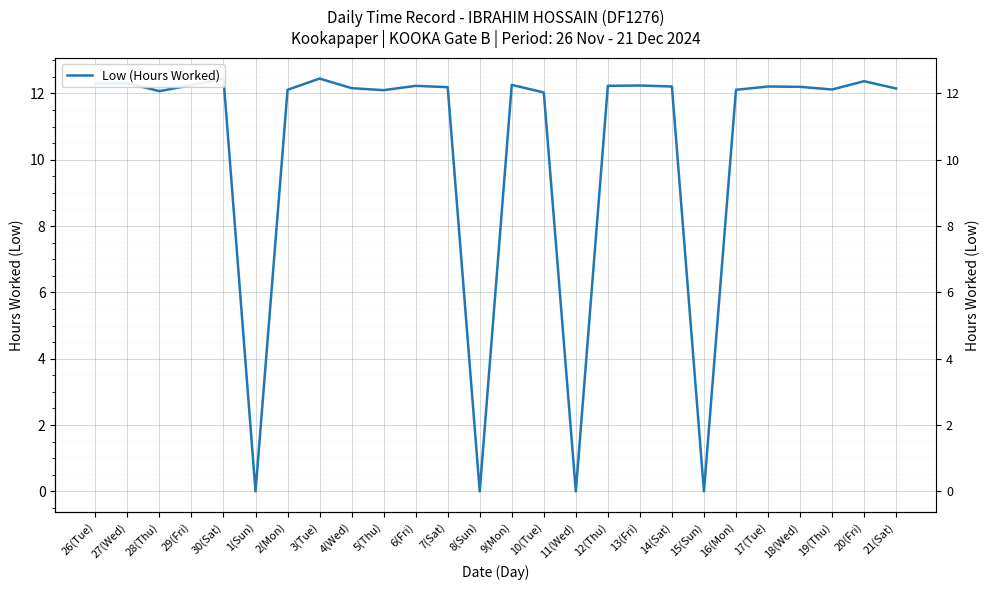

How many lines are shown in the chart?

1